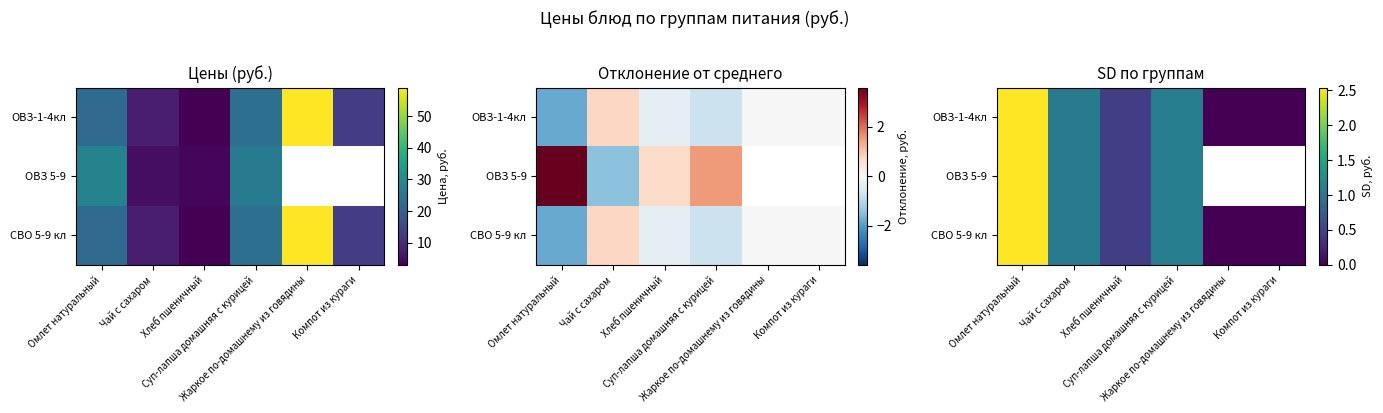

Is it true that СВО 5-9 кл equals 2.5 at Омлет натуральный?

True